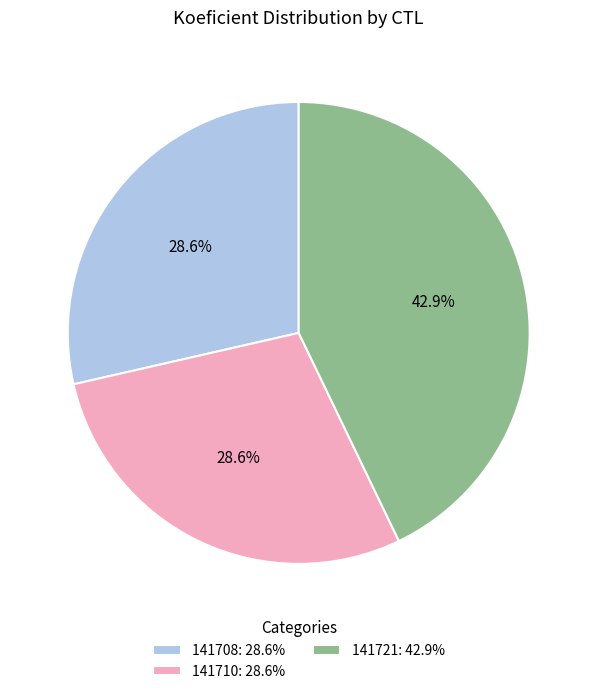

Is there a majority slice in this chart?

No